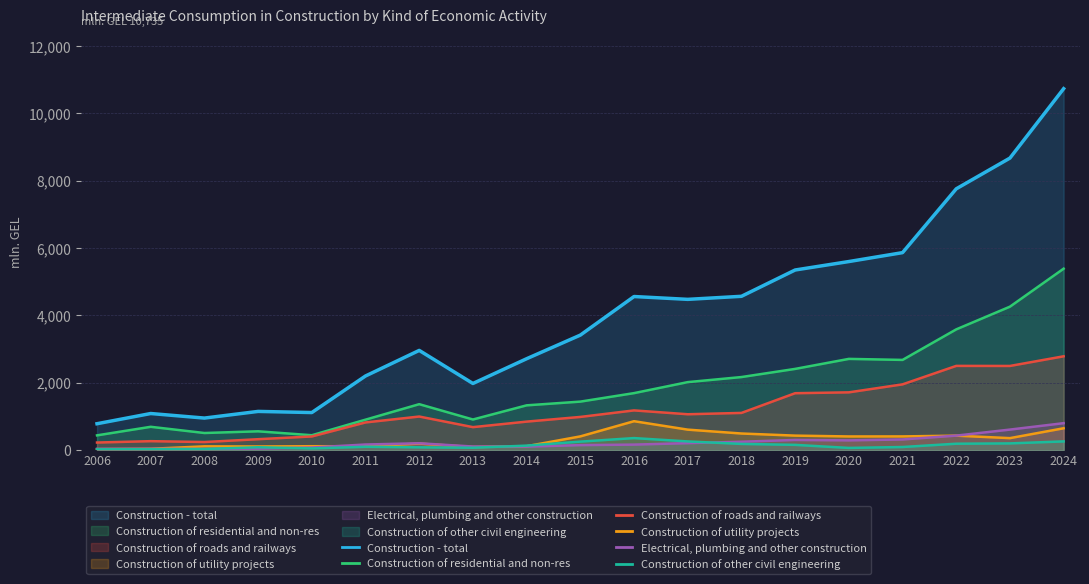

Which series has the largest range (max minus min)?

Construction - total